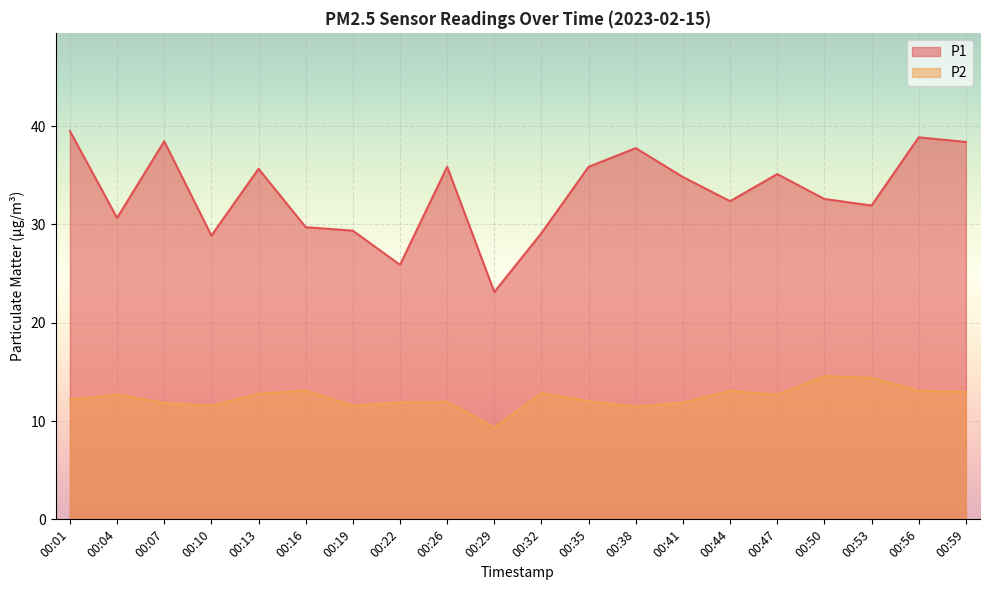

What is the smallest value displayed?

9.3